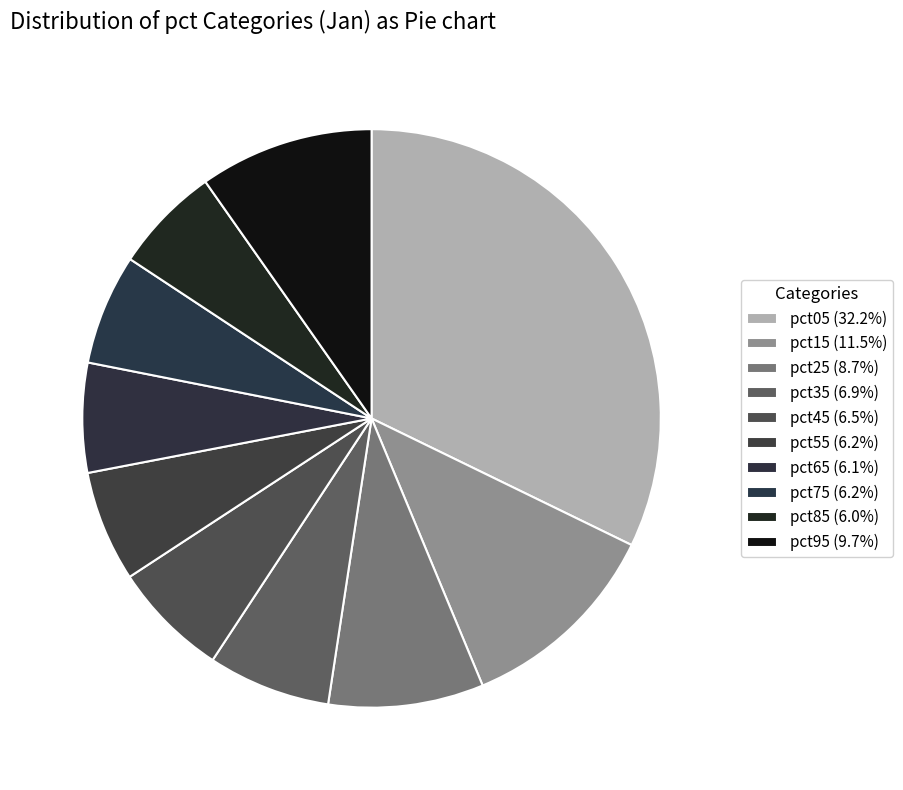

Count the number of slices in the pie.

10